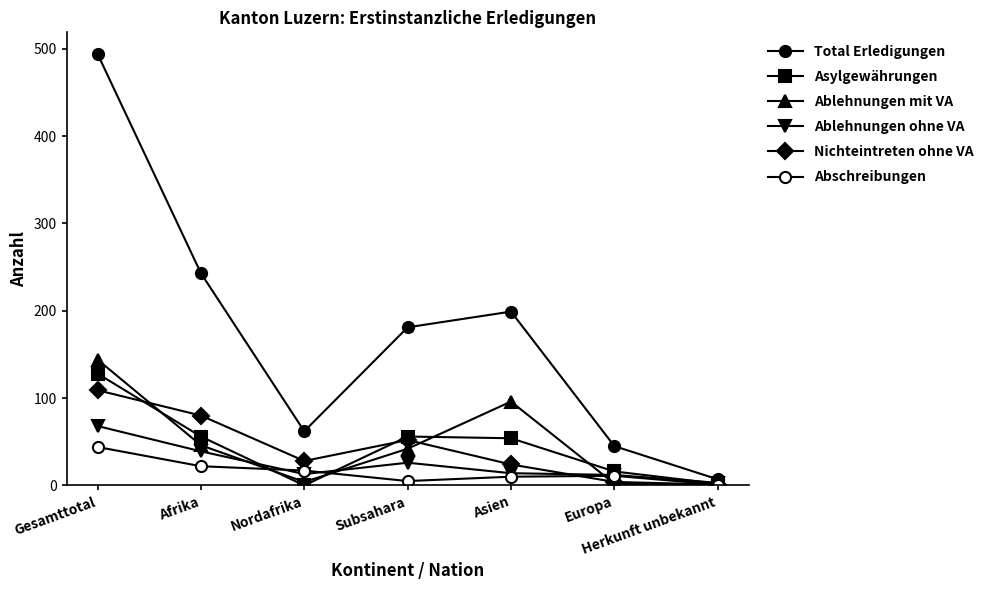

List the series in order of their peak value, lowest first.

Abschreibungen, Ablehnungen ohne VA, Nichteintreten ohne VA, Asylgewährungen, Ablehnungen mit VA, Total Erledigungen